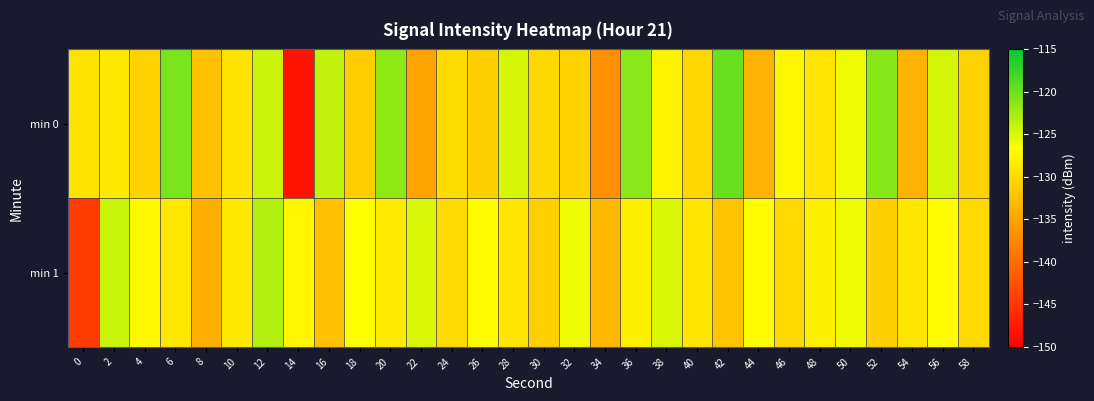

Which series changed the most between 8 and 40?

min 1